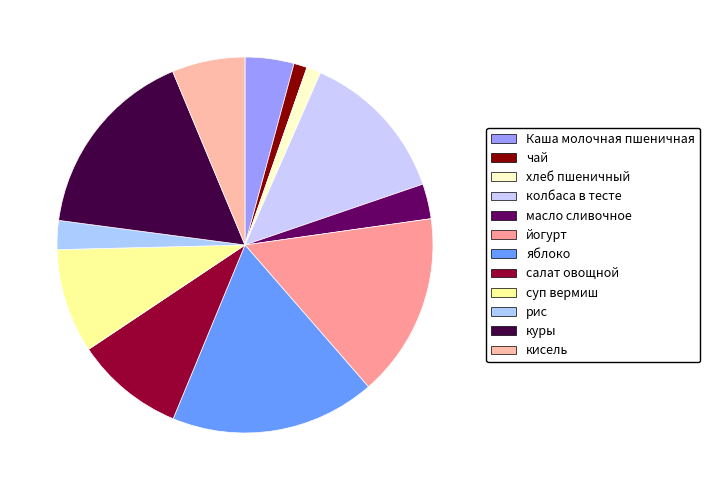

Between куры and хлеб пшеничный, which is larger?

куры